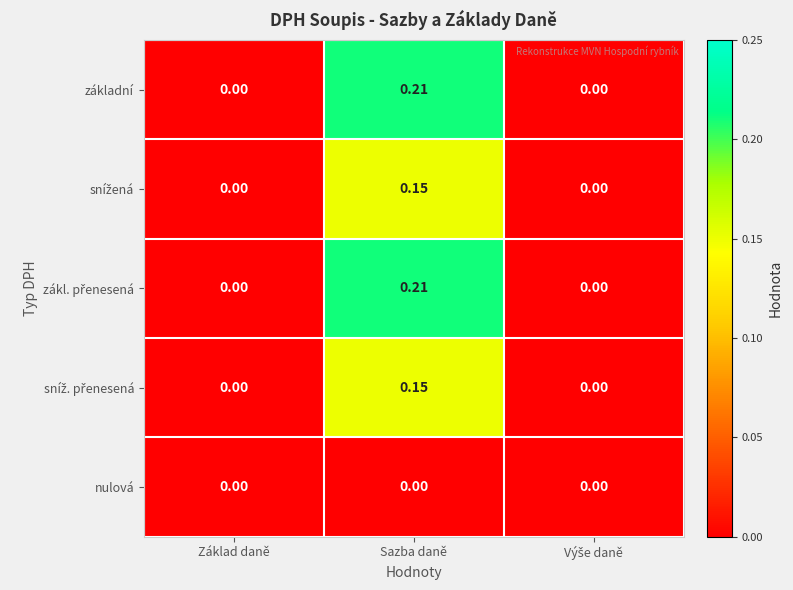

At which category is the sum across all series the highest?

Sazba daně